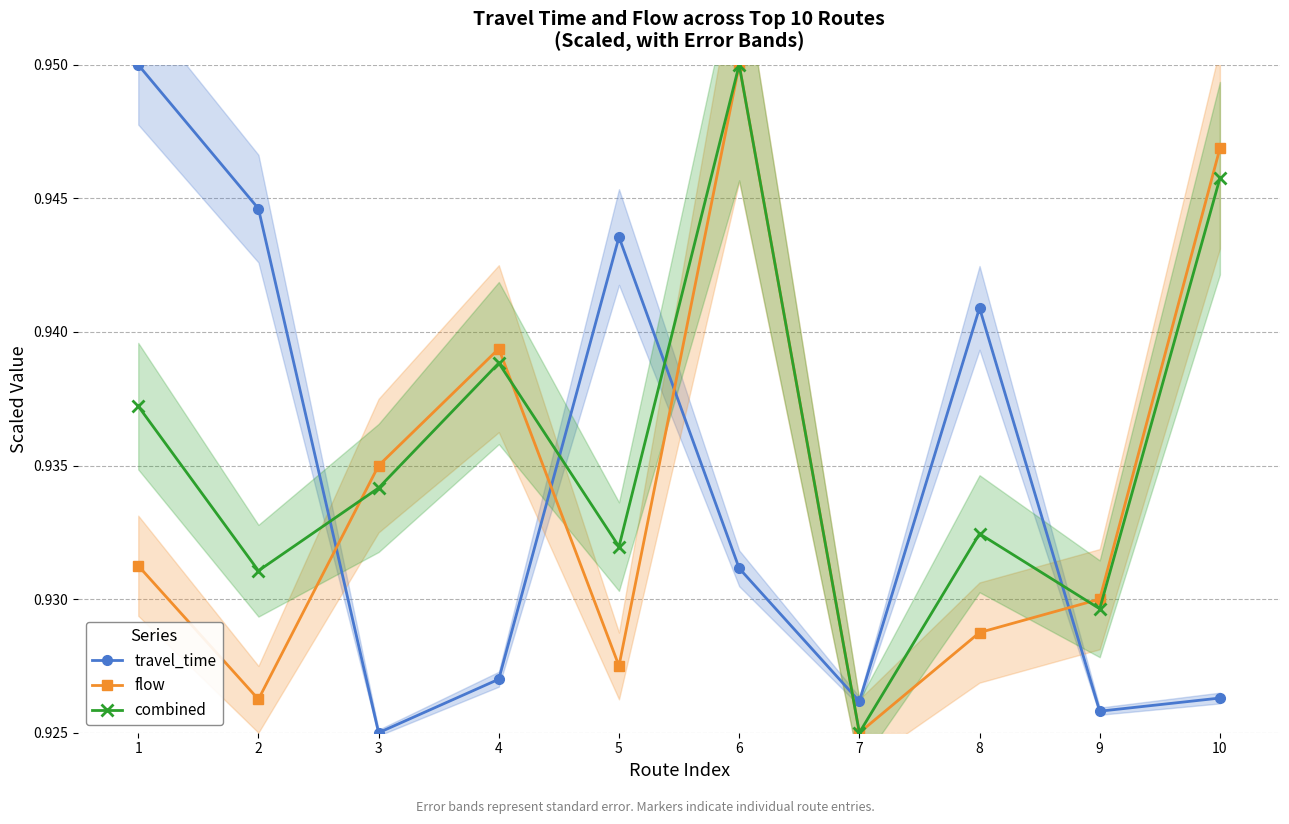

At which category does travel_time reach its first local valley?

3